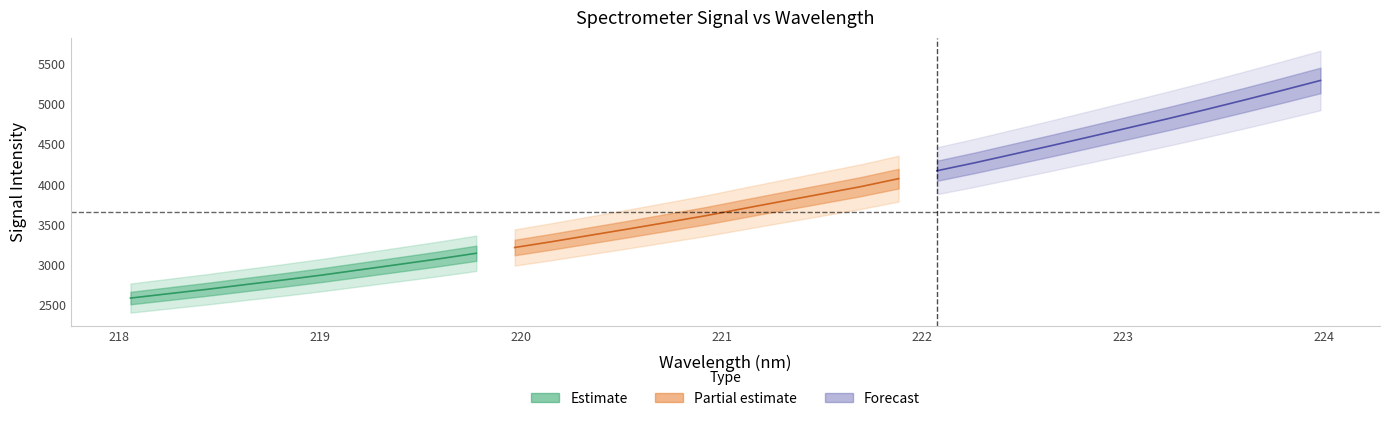

What is the sum of all values?

120225.7